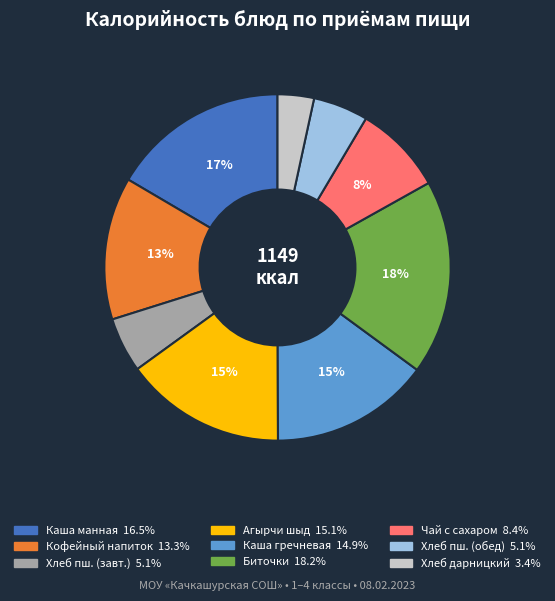

To the nearest percent, what is the difference between the largest and smallest slice percentages?

15%